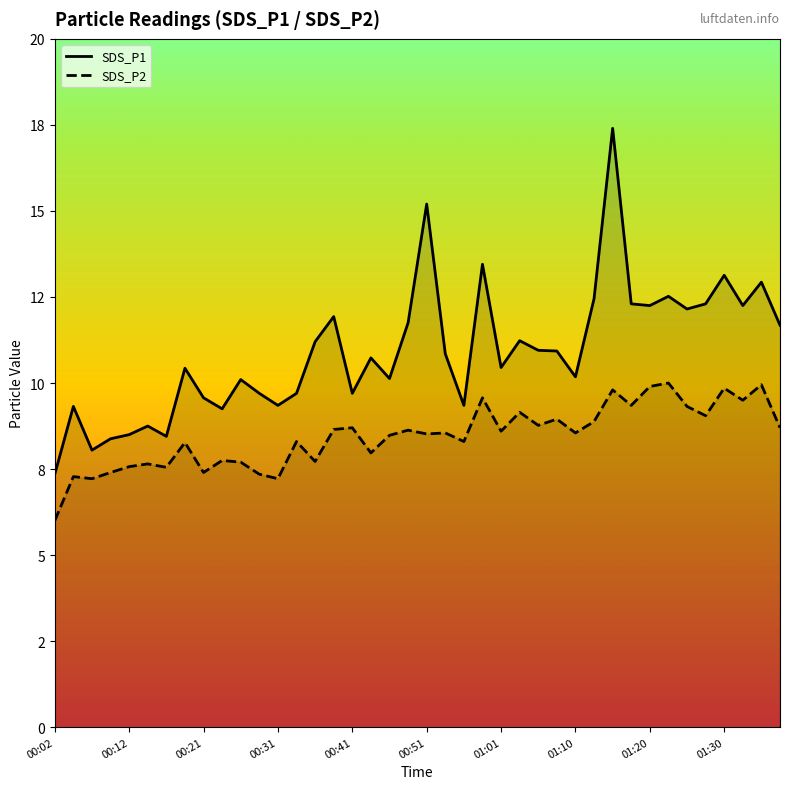

List the series in order of their peak value, highest first.

SDS_P1, SDS_P2